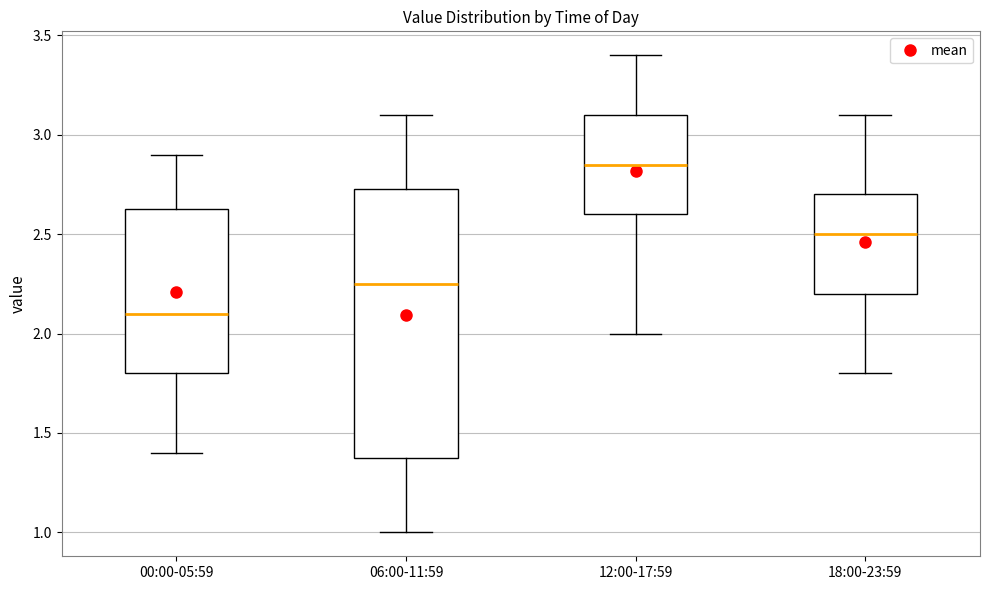

Reading left to right, transcribe this box plot: for each box, give where its median line is, the range the box spans, and where its two whiskers end, as read against the y-axis. The values are not printed on the chart, so give them approximately, as read against the axis.

00:00-05:59: median 2.10, box 1.80 to 2.65, whiskers 1.40 to 2.90
06:00-11:59: median 2.25, box 1.40 to 2.75, whiskers 1.00 to 3.10
12:00-17:59: median 2.85, box 2.60 to 3.10, whiskers 2.00 to 3.40
18:00-23:59: median 2.50, box 2.20 to 2.70, whiskers 1.80 to 3.10